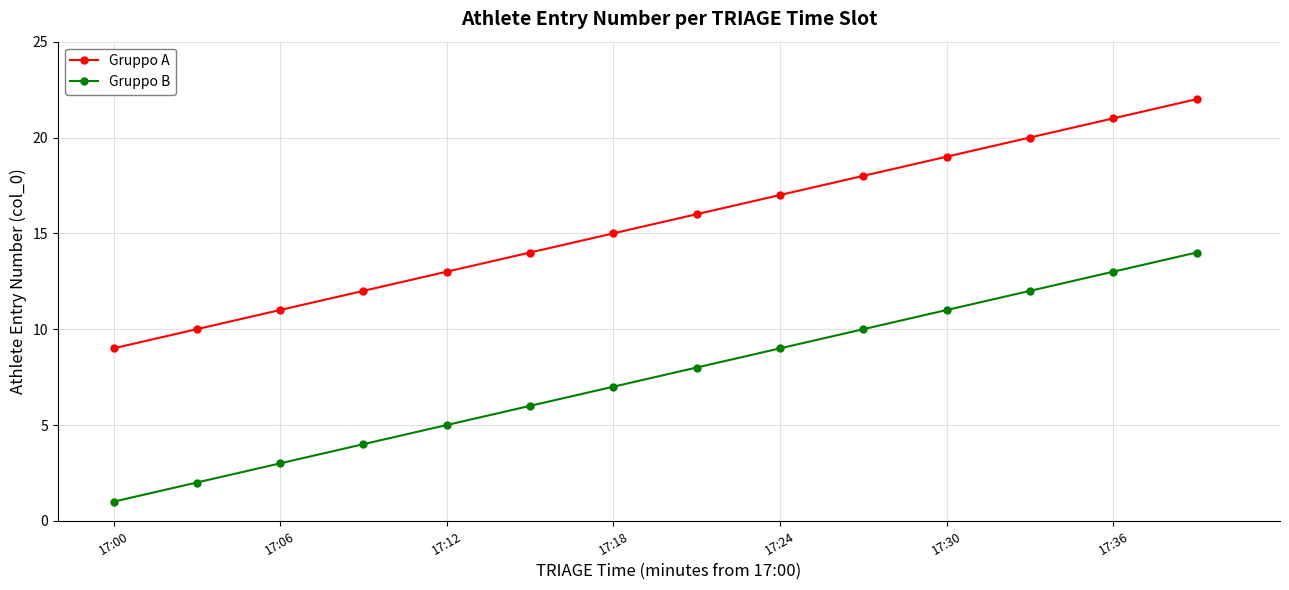

True or false: Gruppo A has more than 1 interior local peaks.

False